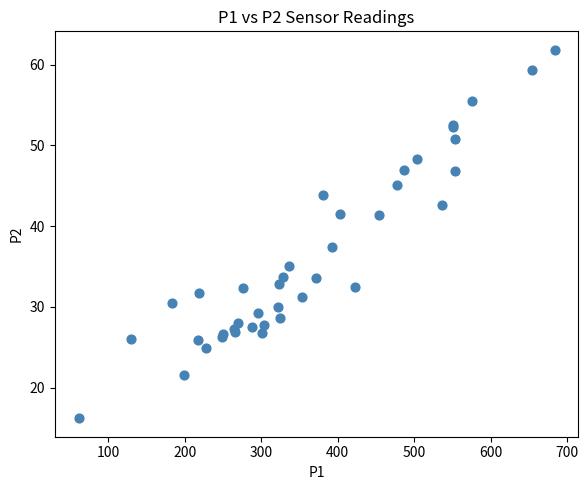

What Y value in the scatter plot is closest to 39?

37.4